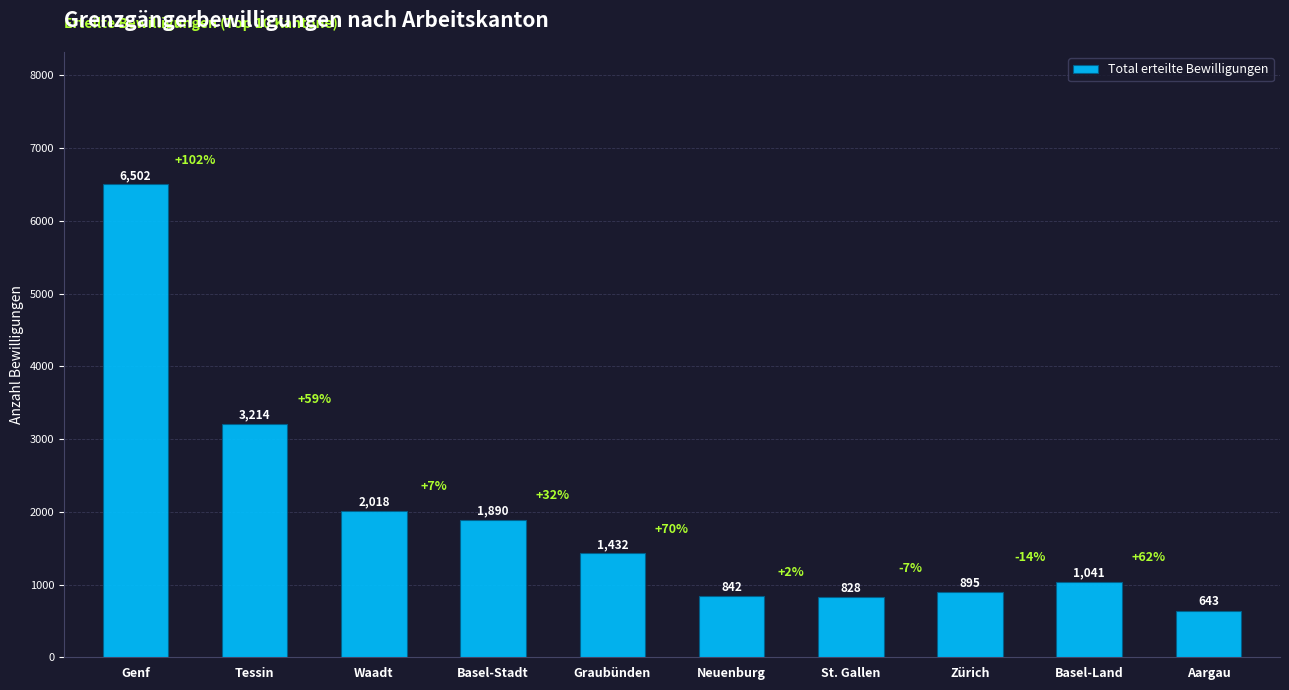

Read the value at Basel-Land, to the nearest 10.

1040